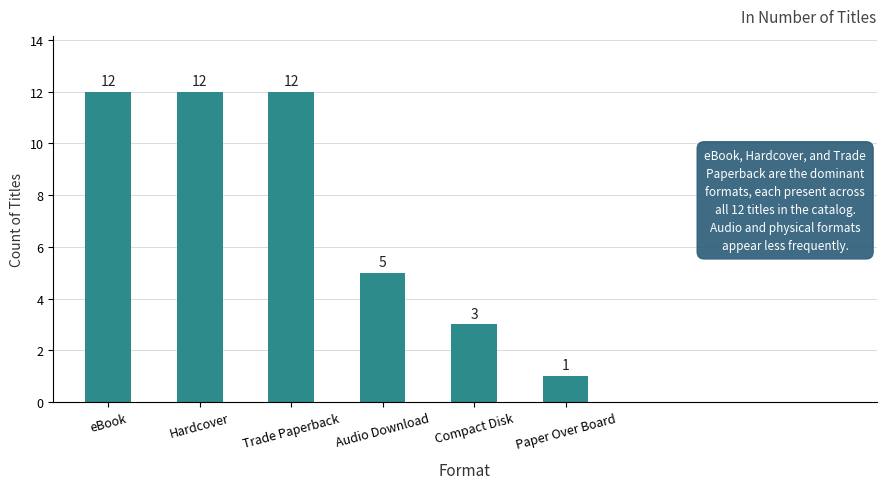

The chart shows a value of 12 at Trade Paperback. True or false?

True